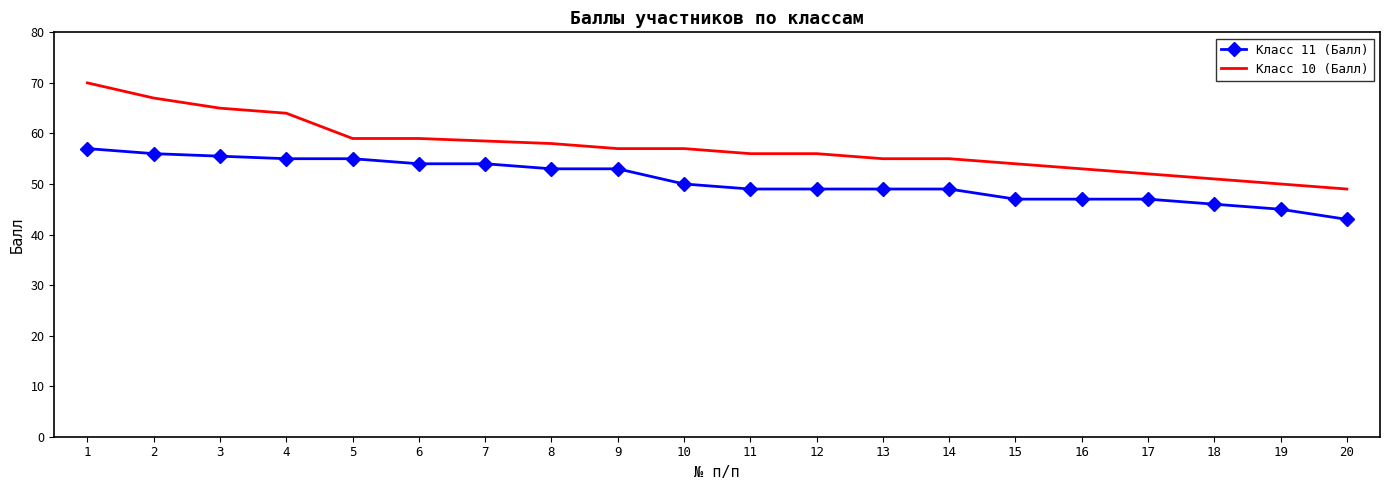

Reading left to right, transcribe all the data shown in this chart.

Класс 11 (Балл): 57.0	56.0	55.5	55.0	55.0	54.0	54.0	53.0	53.0	50.0	49.0	49.0	49.0	49.0	47.0	47.0	47.0	46.0	45.0	43.0
Класс 10 (Балл): 70.0	67.0	65.0	64.0	59.0	59.0	58.5	58.0	57.0	57.0	56.0	56.0	55.0	55.0	54.0	53.0	52.0	51.0	50.0	49.0